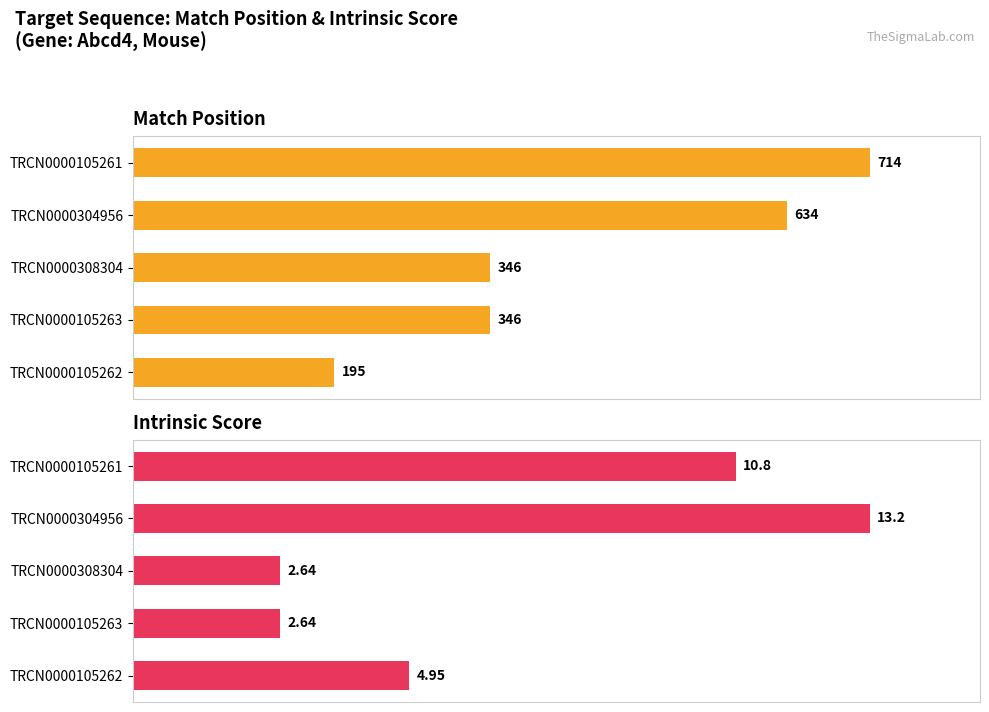

What are all the series names shown in the legend?

Match Position, Intrinsic Score